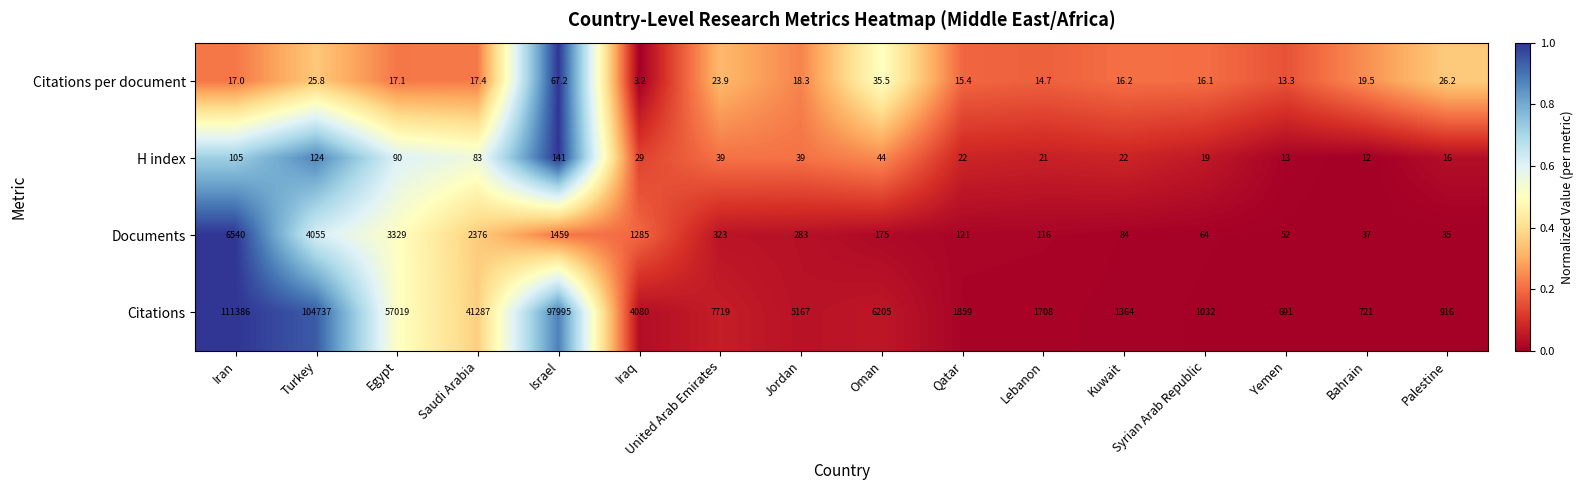

At which label does Documents first exceed 283?

Iran